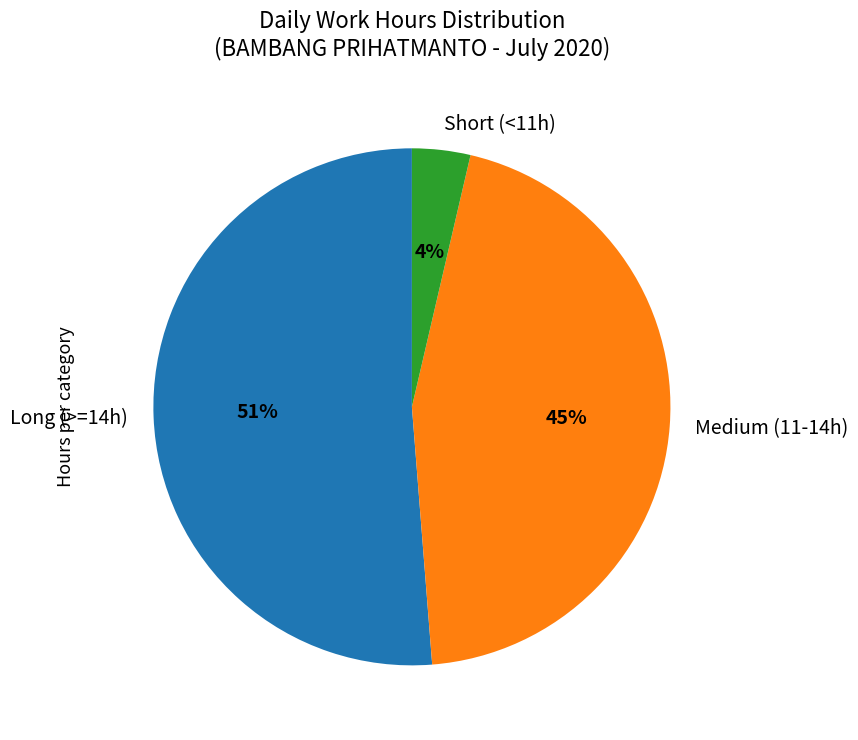

Is there any slice that represents more than half of the pie?

Yes